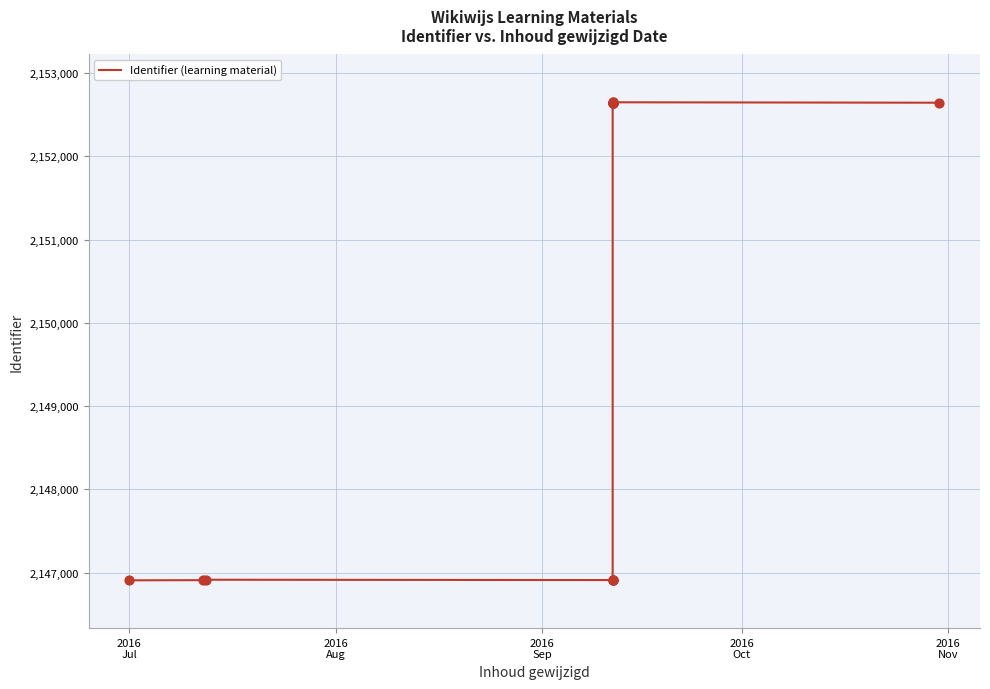

What is the maximum value shown in the chart?

2152649